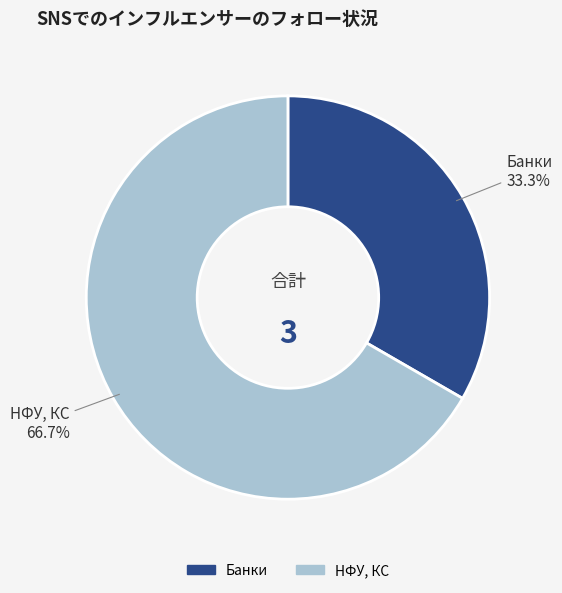

Which has a higher value, НФУ, КС or Банки?

НФУ, КС